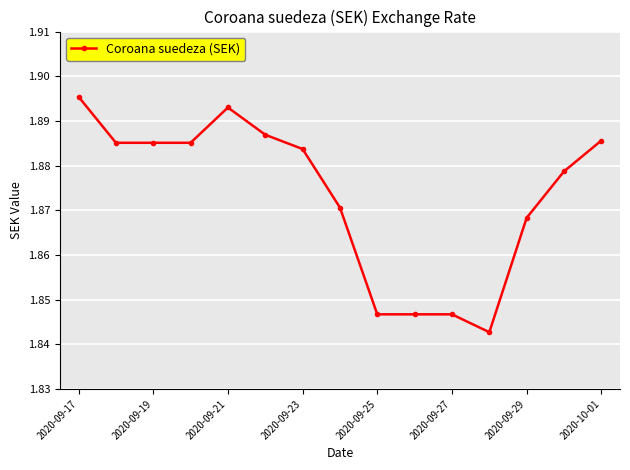

How many values are between 1 and 2?

15